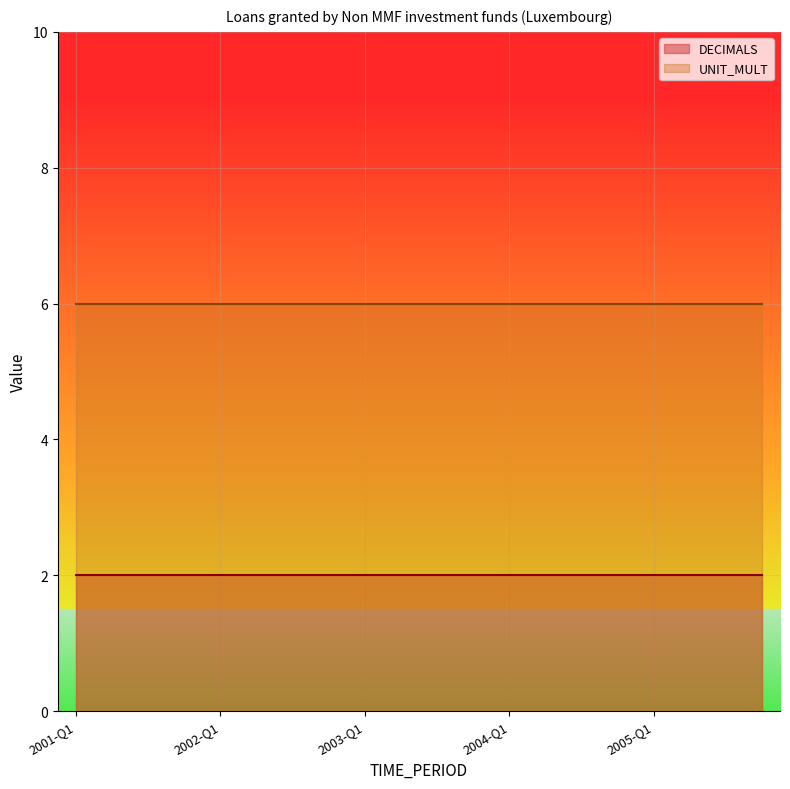

How many data points does each series have?

20